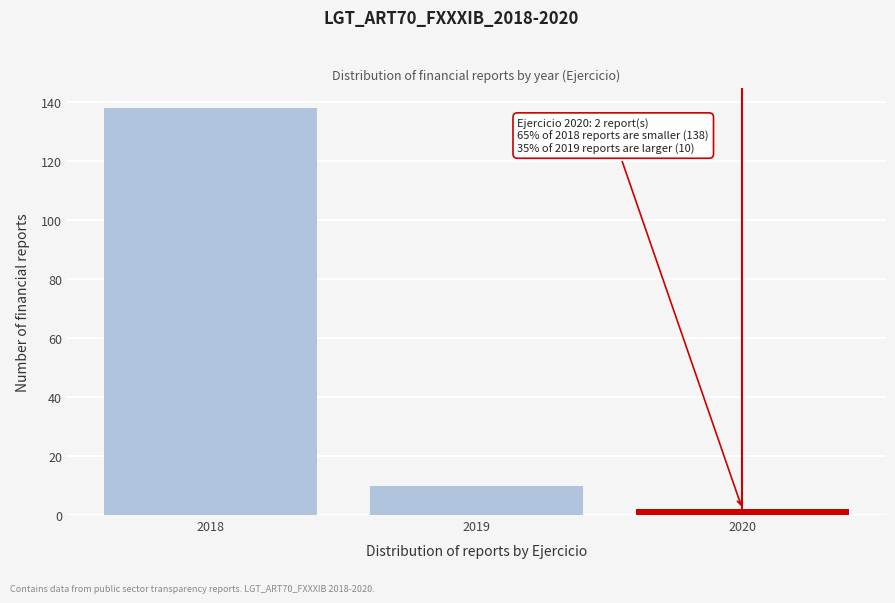

Reading right to left, what are all the values shown in this chart?

2	10	138